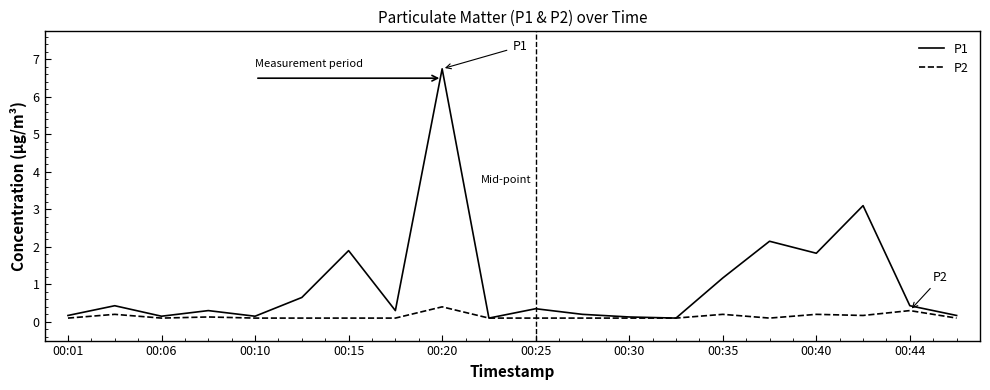

Rank the series by their maximum value, from lowest to highest.

P2, P1